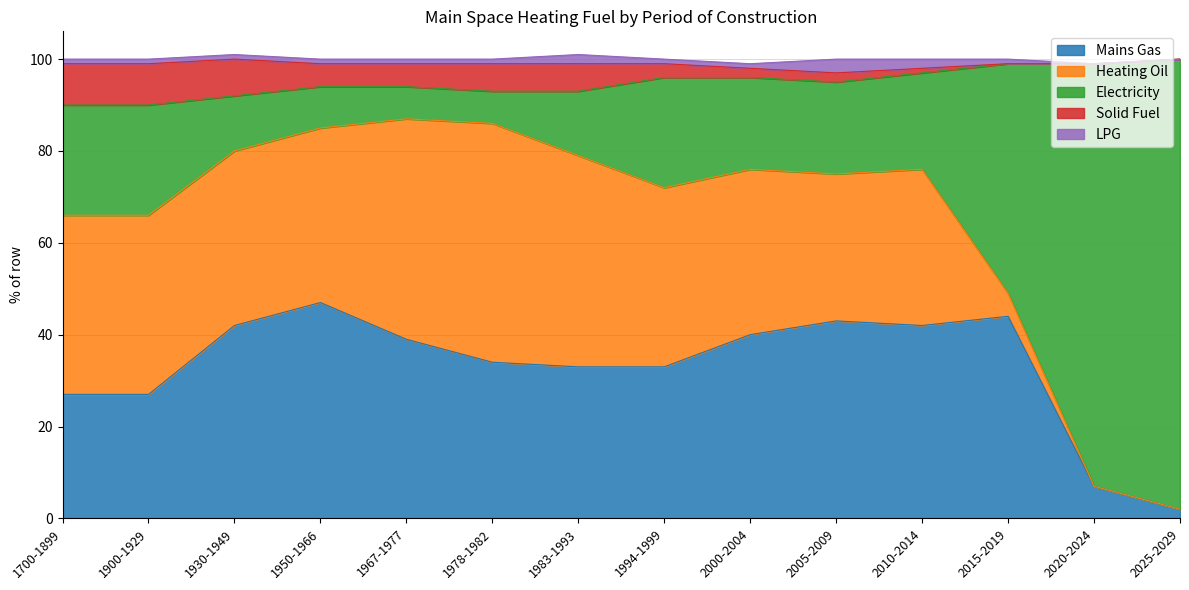

What is the difference between the second highest and second lowest values in the Electricity series?

85